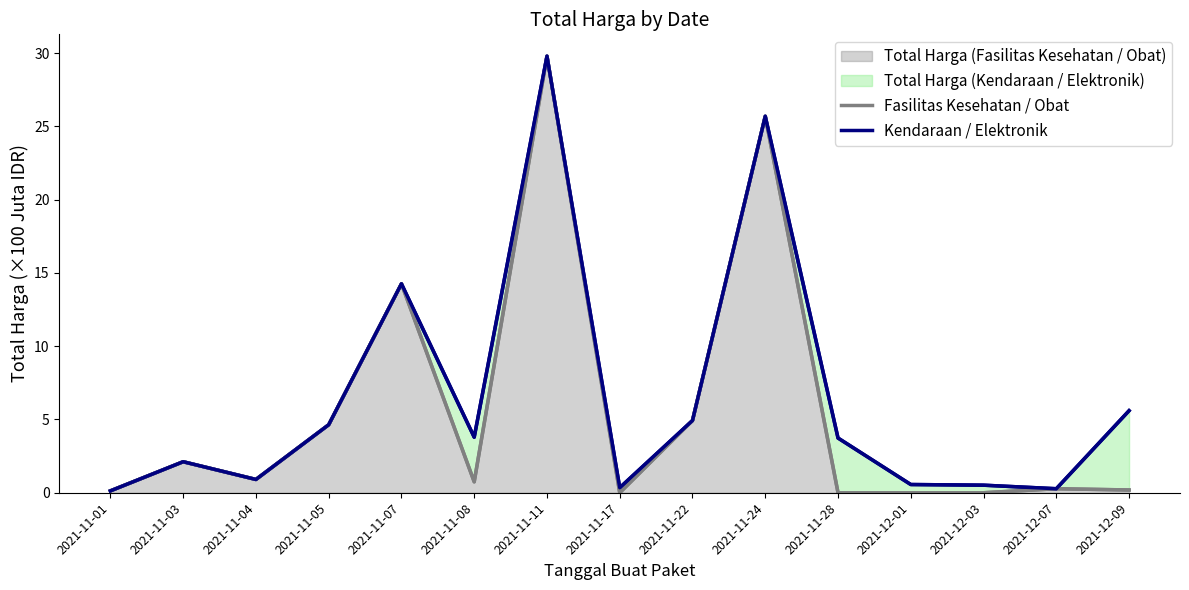

Is the value of Kendaraan / Elektronik at 2021-12-07 greater than the value of Fasilitas Kesehatan / Obat at 2021-11-04?

No